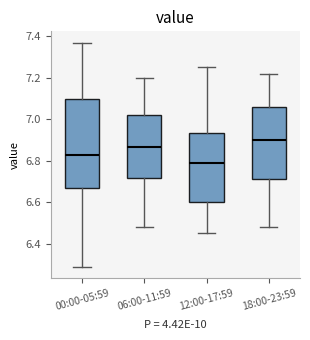

Reading left to right, transcribe this box plot: for each box, give where its median line is, the range the box spans, and where its two whiskers end, as read against the y-axis. The values are not printed on the chart, so give them approximately, as read against the axis.

00:00-05:59: median 6.84, box 6.66 to 7.10, whiskers 6.30 to 7.38
06:00-11:59: median 6.86, box 6.72 to 7.02, whiskers 6.48 to 7.20
12:00-17:59: median 6.80, box 6.60 to 6.94, whiskers 6.46 to 7.26
18:00-23:59: median 6.90, box 6.72 to 7.06, whiskers 6.48 to 7.22